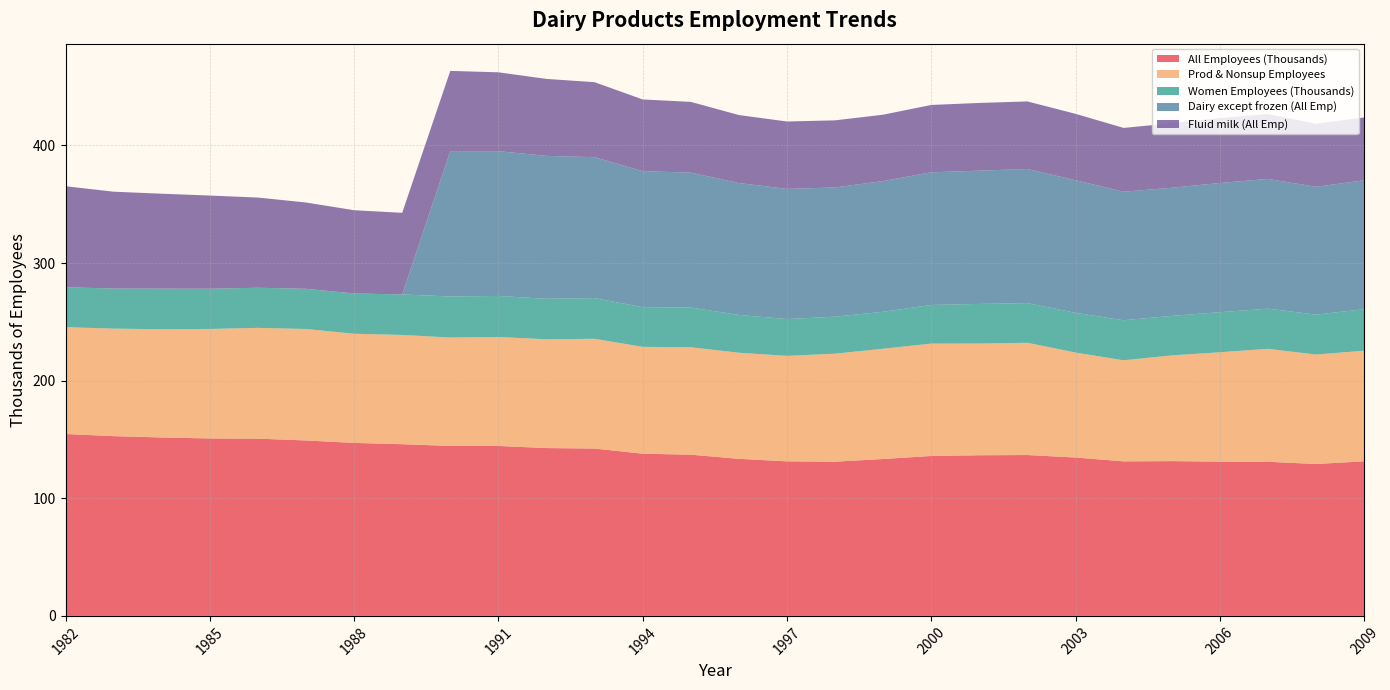

The All Employees (Thousands) series shows 154.7 at 1982. True or false?

True